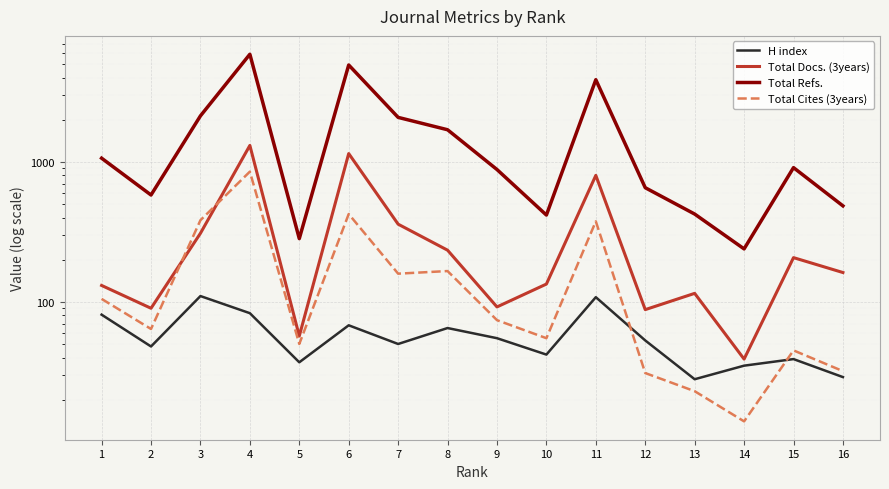

Where does the Total Refs. series first go above 910?

1